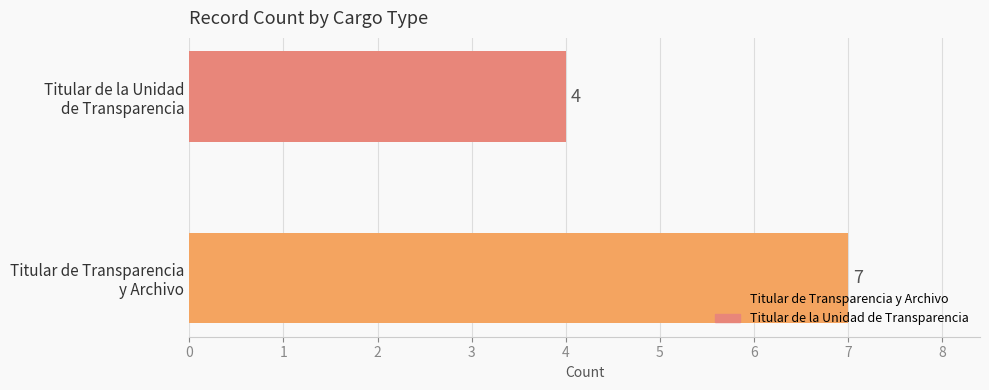

How many bars are there in total?

2